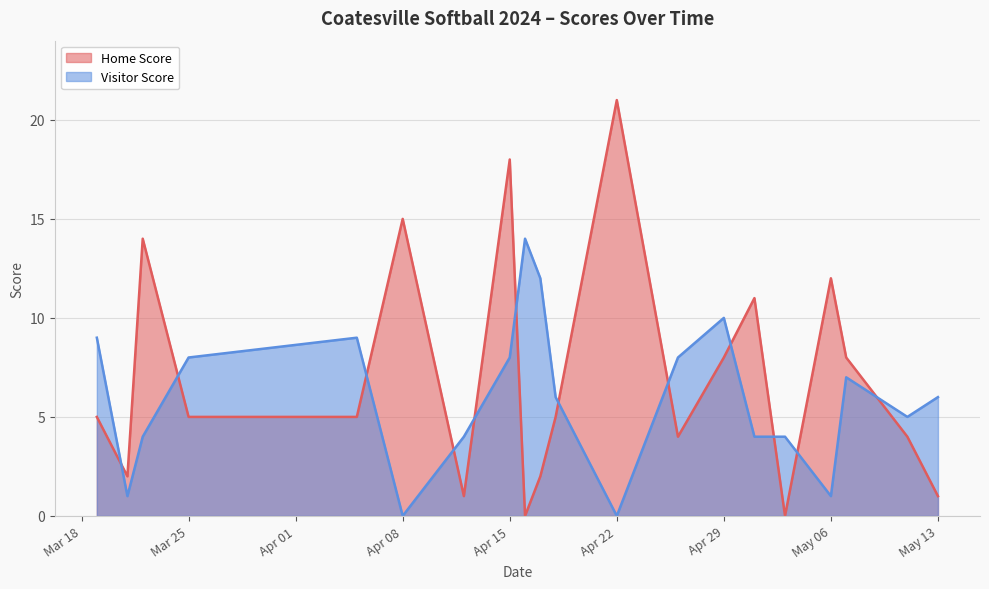

After their last crossing, which series has the higher values: Home Score or Visitor Score?

Visitor Score